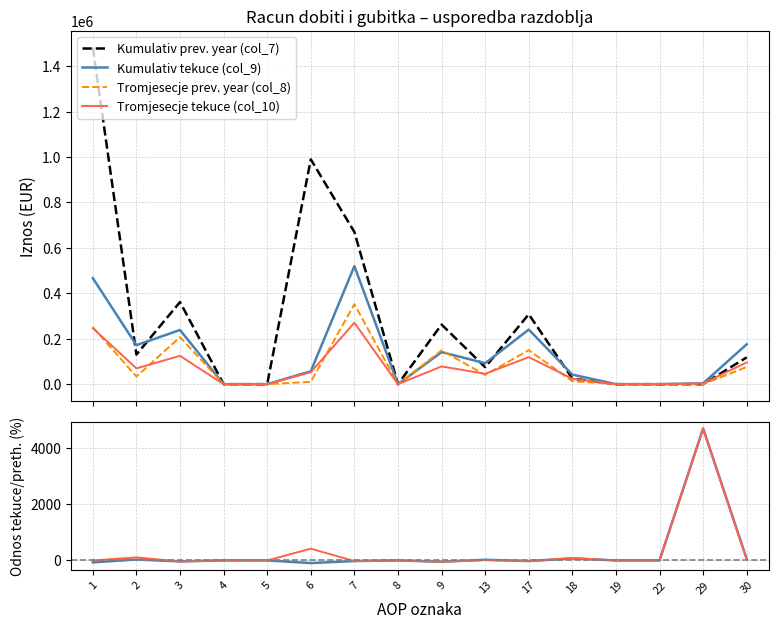

What are all the series names shown in the legend?

Kumulativ prev. year (col_7), Kumulativ tekuce (col_9), Tromjesecje prev. year (col_8), Tromjesecje tekuce (col_10)